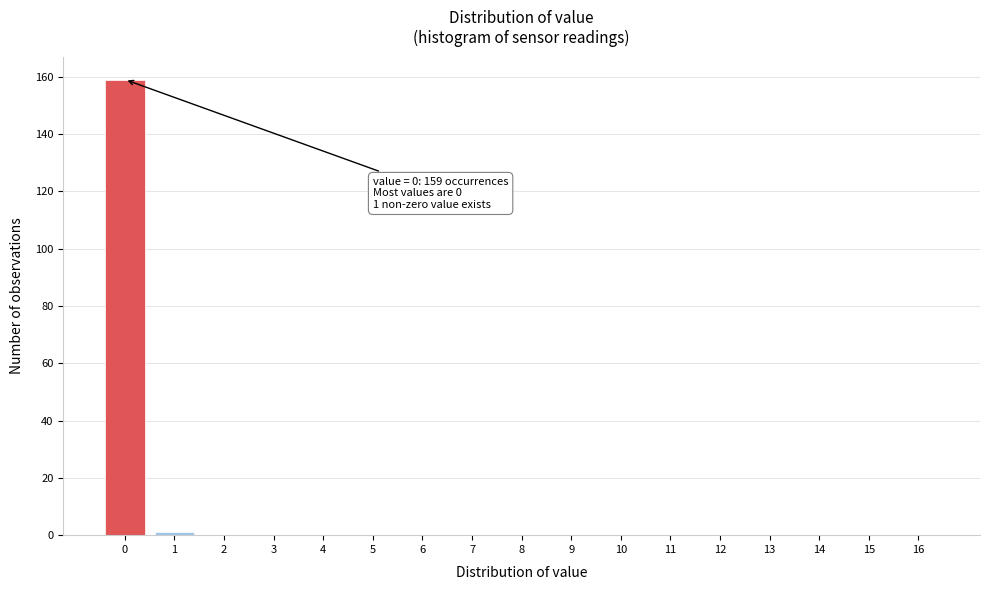

Reading left to right, extract all data points from this chart.

0=159	1=1	2=0	3=0	4=0	5=0	6=0	7=0	8=0	9=0	10=0	11=0	12=0	13=0	14=0	15=0	16=0